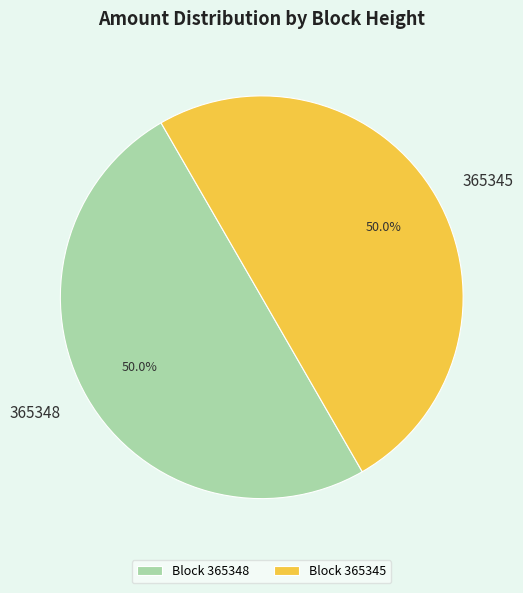

Approximately how many times larger is the value at Block 365345 compared to Block 365348?

1.0